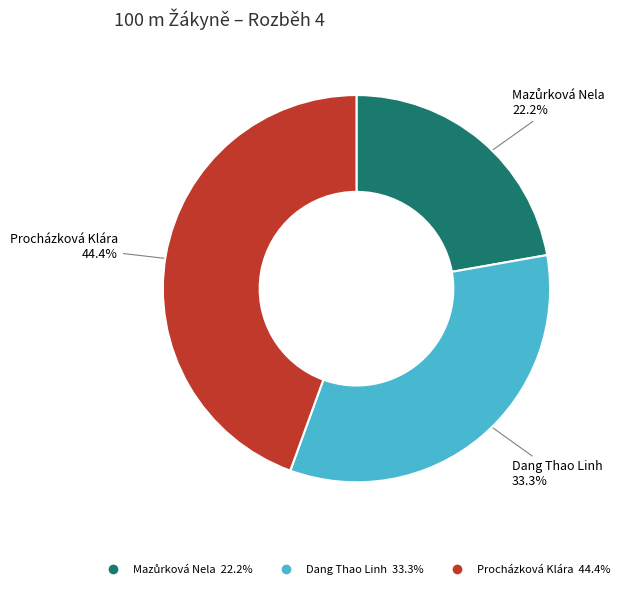

Which has a higher value, Dang Thao Linh or Procházková Klára?

Procházková Klára